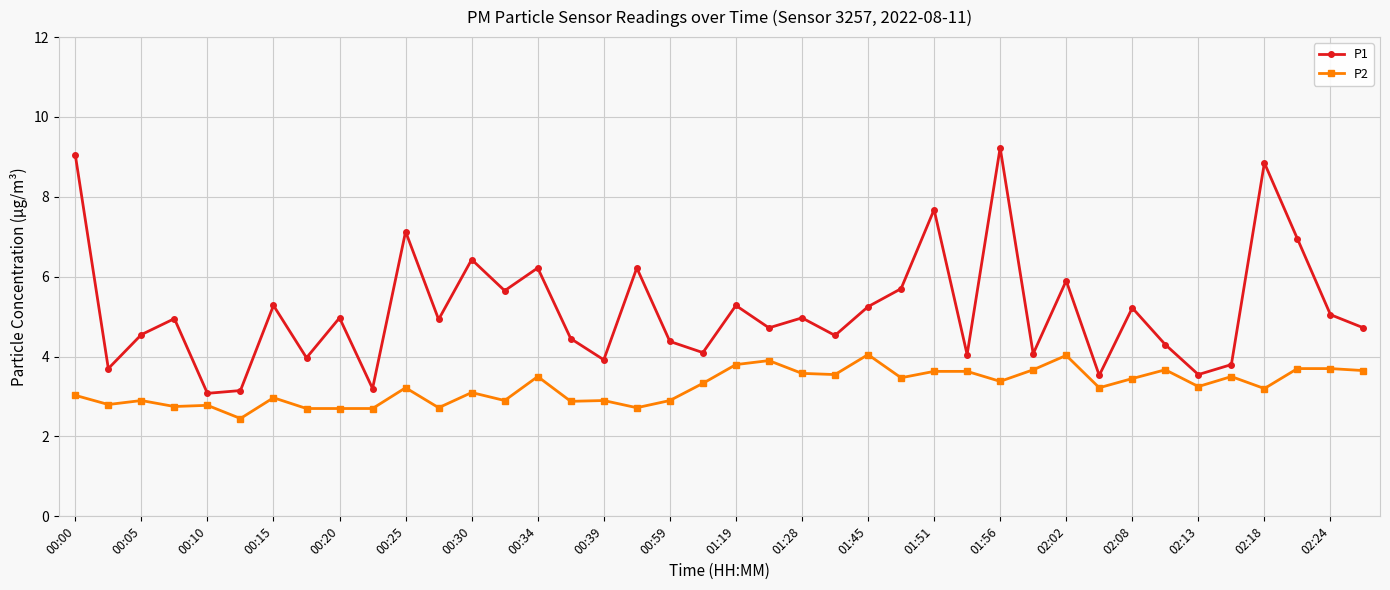

True or false: P2 has more than 1 points higher than both neighbors.

True